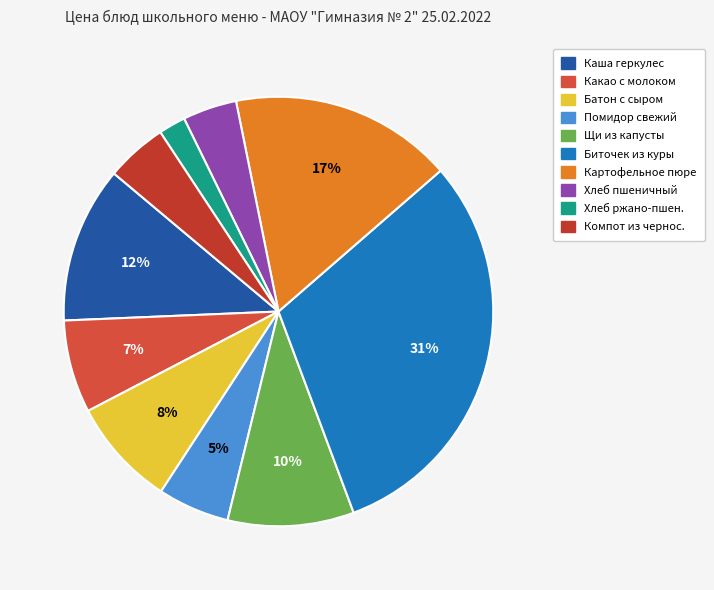

Between Какао с молоком and Картофельное пюре, which is larger?

Картофельное пюре